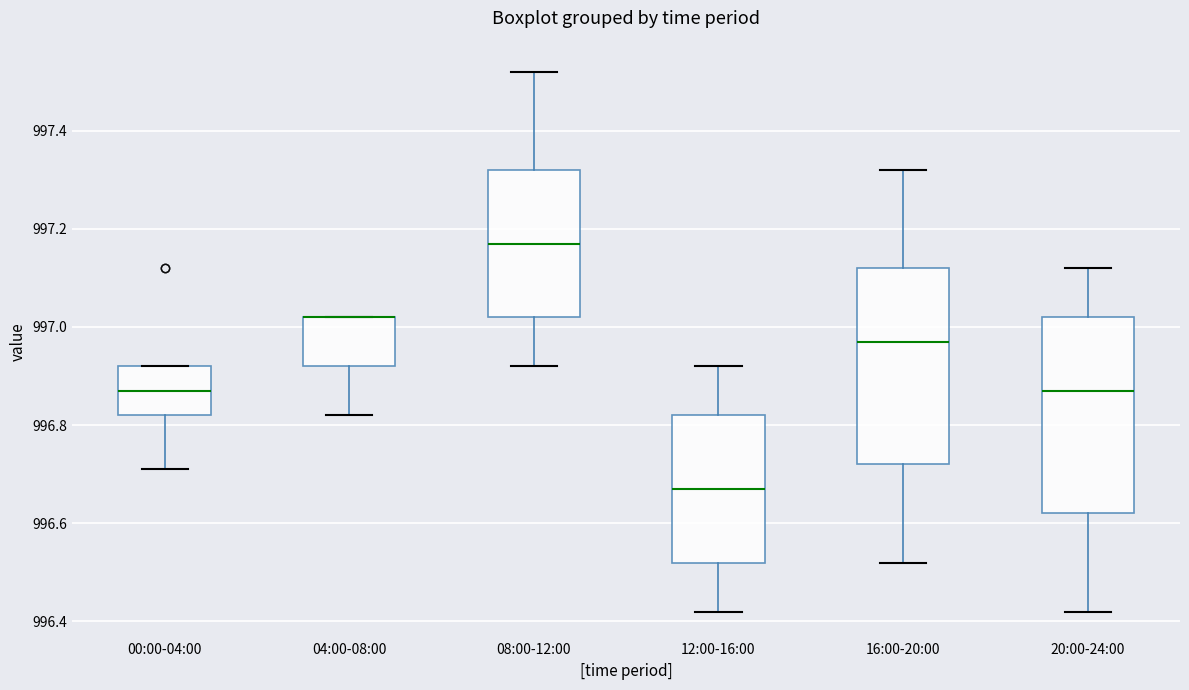

Reading left to right, read every box against the y-axis: the position of its median line, the range the box covers, and the ends of its whiskers. The values are not printed on the chart, so give them approximately, as read against the axis.

00:00-04:00: median 996.88, box 996.82 to 996.92, whiskers 996.72 to 996.92
04:00-08:00: median 997.02 (drawn on the box's upper edge), box 996.92 to 997.02, whiskers 996.82 to 997.02
08:00-12:00: median 997.18, box 997.02 to 997.32, whiskers 996.92 to 997.52
12:00-16:00: median 996.68, box 996.52 to 996.82, whiskers 996.42 to 996.92
16:00-20:00: median 996.98, box 996.72 to 997.12, whiskers 996.52 to 997.32
20:00-24:00: median 996.88, box 996.62 to 997.02, whiskers 996.42 to 997.12